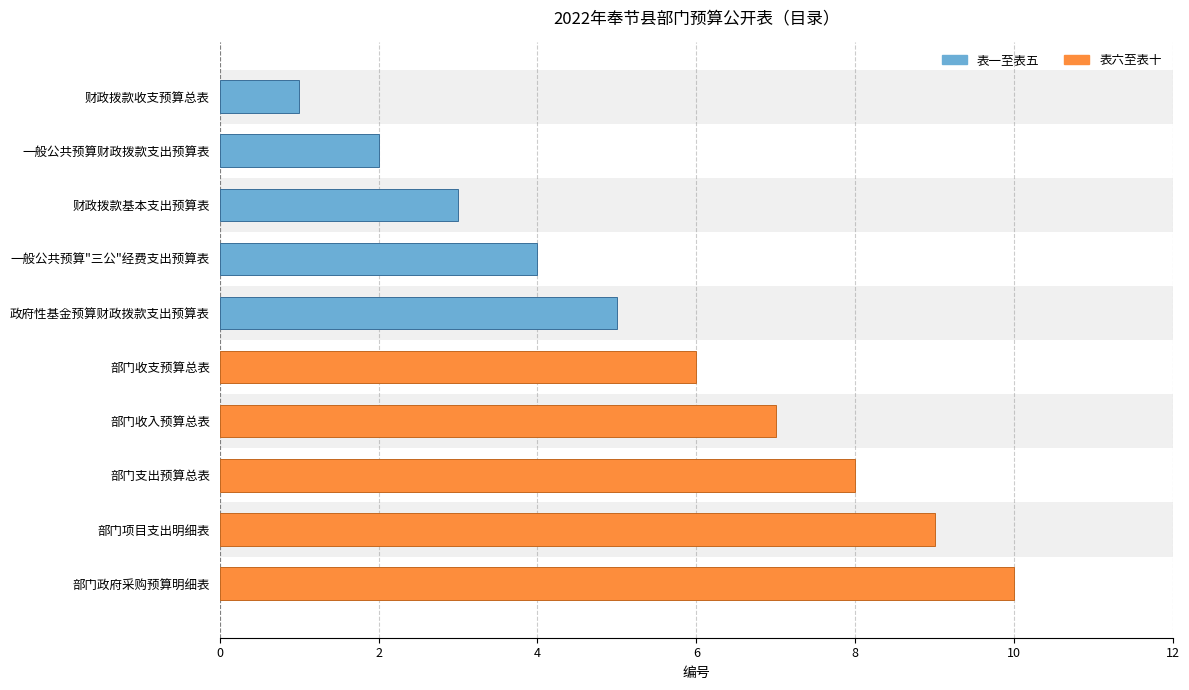

What value does the 表一至表五 series have at 一般公共预算"三公"经费支出预算表?

4